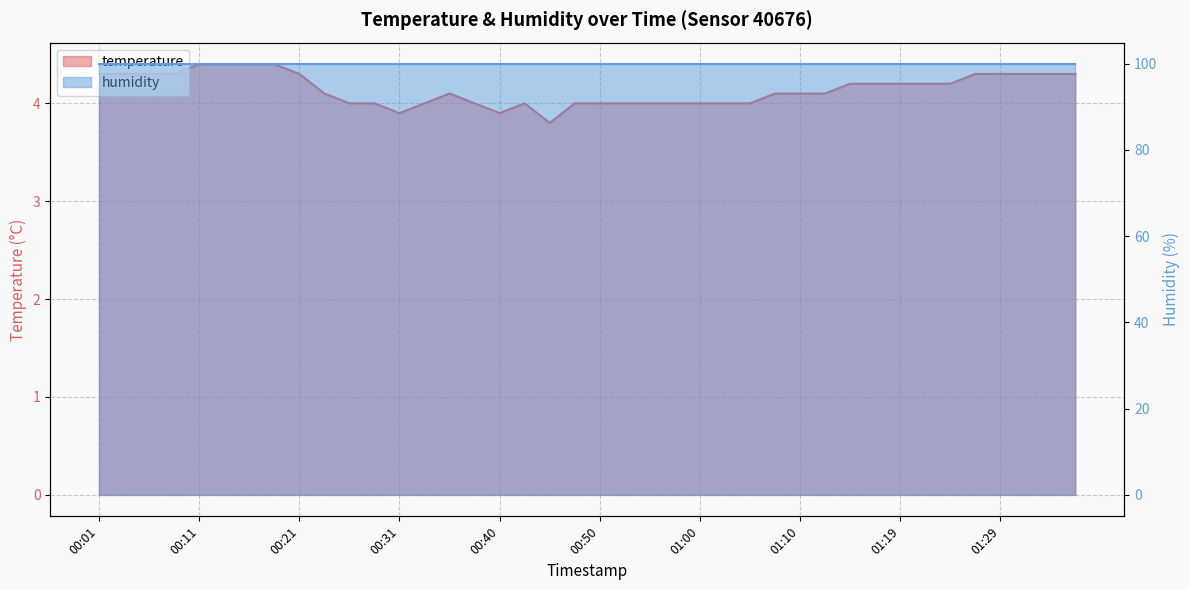

Does the chart display data point markers on the line(s)?

No